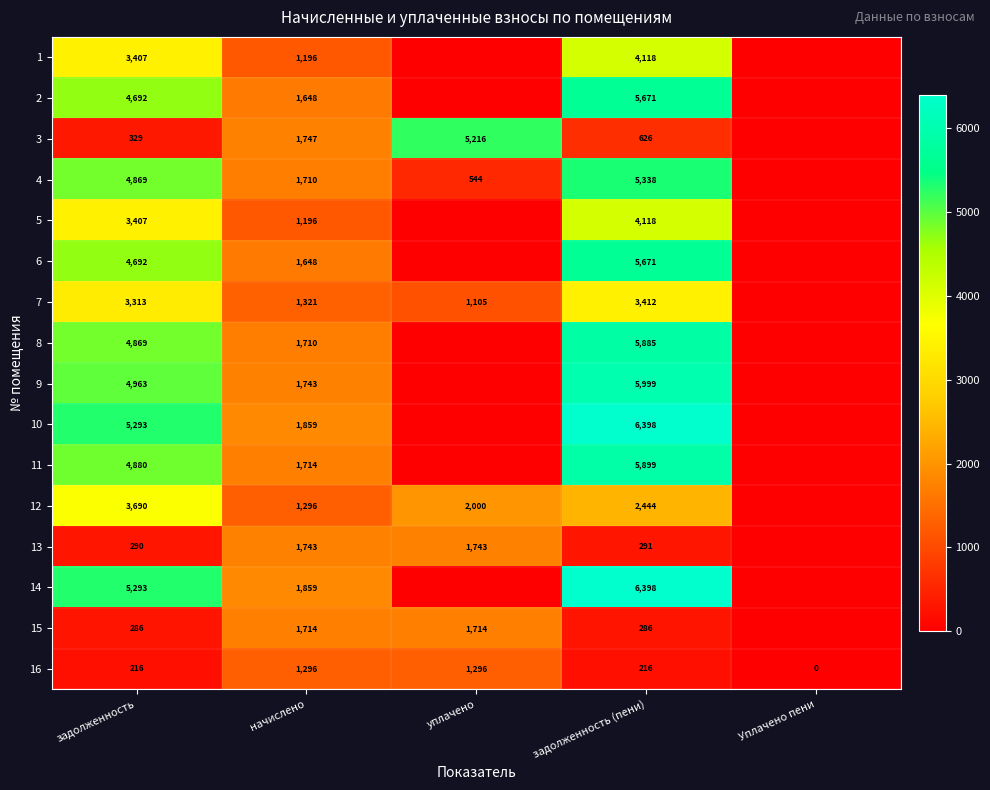

What is the difference between the highest and lowest values at задолженность?

5077